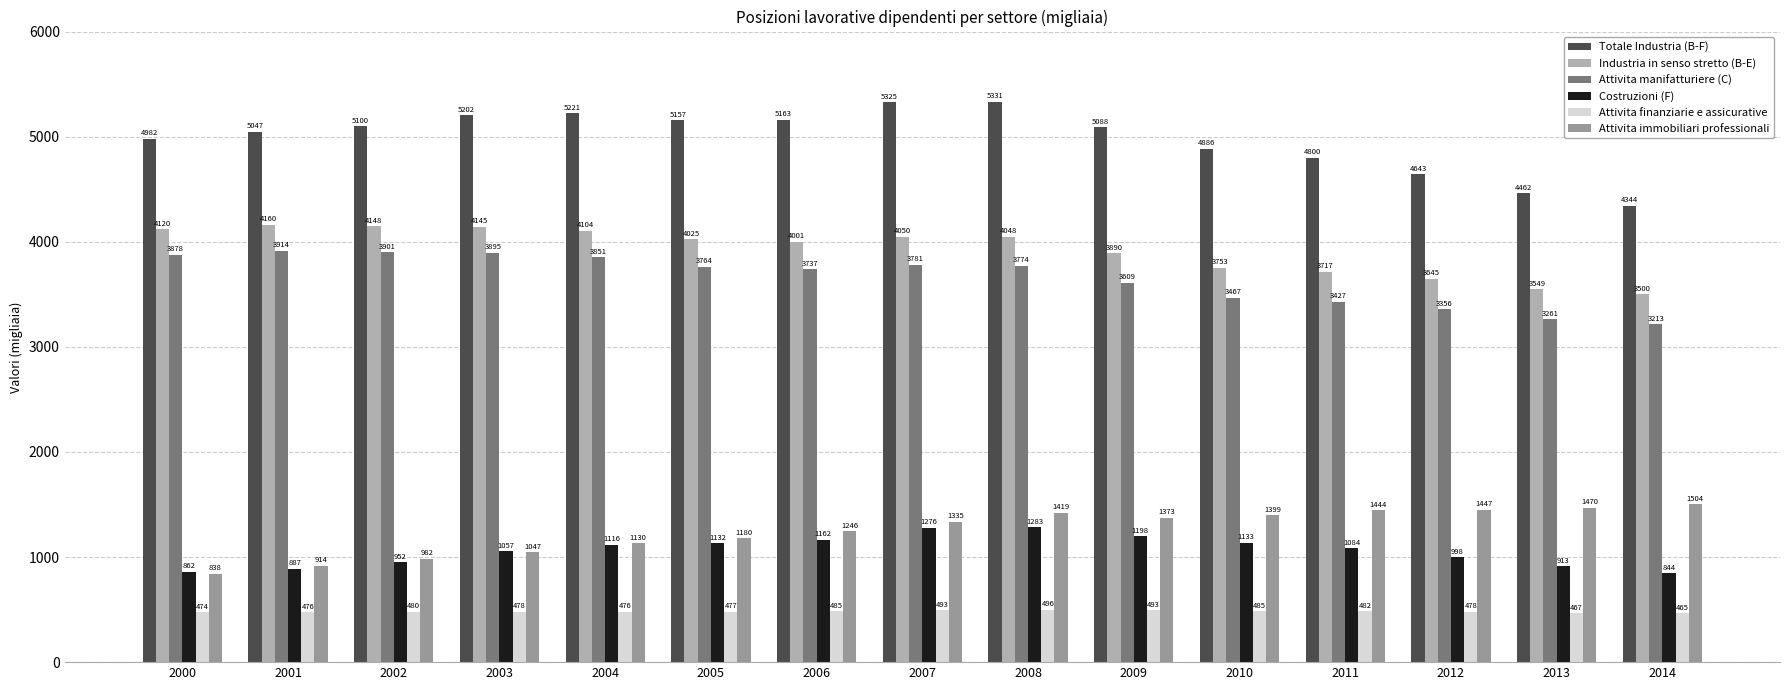

Reading left to right, extract all data points from this chart.

Totale Industria (B-F): 2000=4981.9	2001=5047.0	2002=5100.2	2003=5201.8	2004=5220.9	2005=5157.3	2006=5162.9	2007=5325.4	2008=5330.9	2009=5088.1	2010=4886.1	2011=4800.3	2012=4642.9	2013=4462.0	2014=4344.0
Industria in senso stretto (B-E): 2000=4119.6	2001=4159.7	2002=4148.4	2003=4145.1	2004=4104.5	2005=4025.4	2006=4001.3	2007=4049.6	2008=4047.8	2009=3889.6	2010=3752.7	2011=3716.6	2012=3645.1	2013=3548.8	2014=3499.8
Attivita manifatturiere (C): 2000=3877.7	2001=3914.3	2002=3901.0	2003=3895.0	2004=3850.6	2005=3764.1	2006=3736.9	2007=3780.6	2008=3773.9	2009=3609.5	2010=3467.4	2011=3427.4	2012=3355.6	2013=3261.3	2014=3213.0
Costruzioni (F): 2000=862.3	2001=887.3	2002=951.8	2003=1056.7	2004=1116.5	2005=1132.0	2006=1161.6	2007=1275.8	2008=1283.2	2009=1198.4	2010=1133.4	2011=1083.7	2012=997.8	2013=913.1	2014=844.2
Attivita finanziarie e assicurative: 2000=473.6	2001=475.9	2002=480.5	2003=477.6	2004=476.5	2005=477.1	2006=485.5	2007=492.7	2008=495.9	2009=492.6	2010=485.0	2011=482.2	2012=478.2	2013=466.6	2014=465.2
Attivita immobiliari professionali: 2000=838.1	2001=914.1	2002=982.3	2003=1047.1	2004=1130.3	2005=1179.5	2006=1246.0	2007=1334.7	2008=1419.5	2009=1372.6	2010=1398.6	2011=1443.8	2012=1447.1	2013=1470.0	2014=1503.9